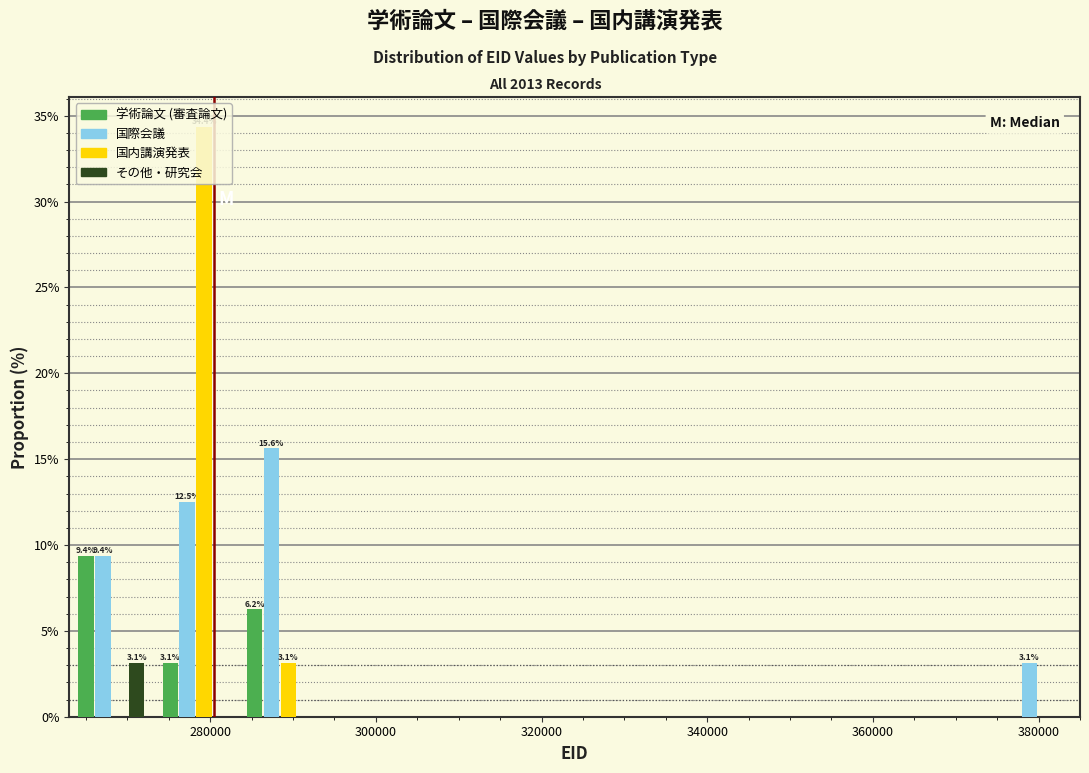

In the 国際会議 series, which range on the x-axis has the tallest bar?

284000 to 294000